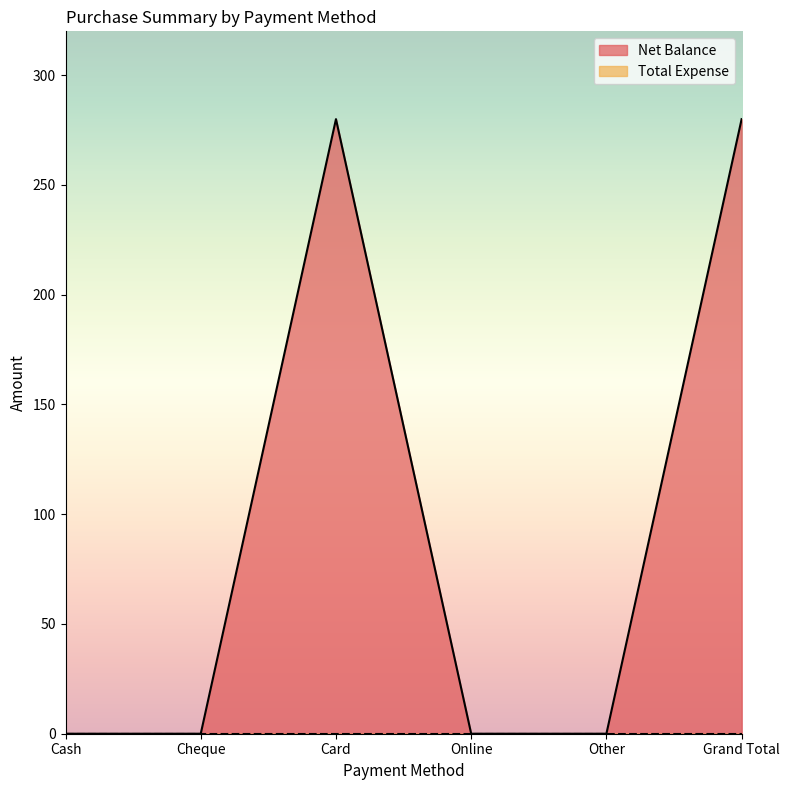

What is the difference between the values at Card and Cheque?

280